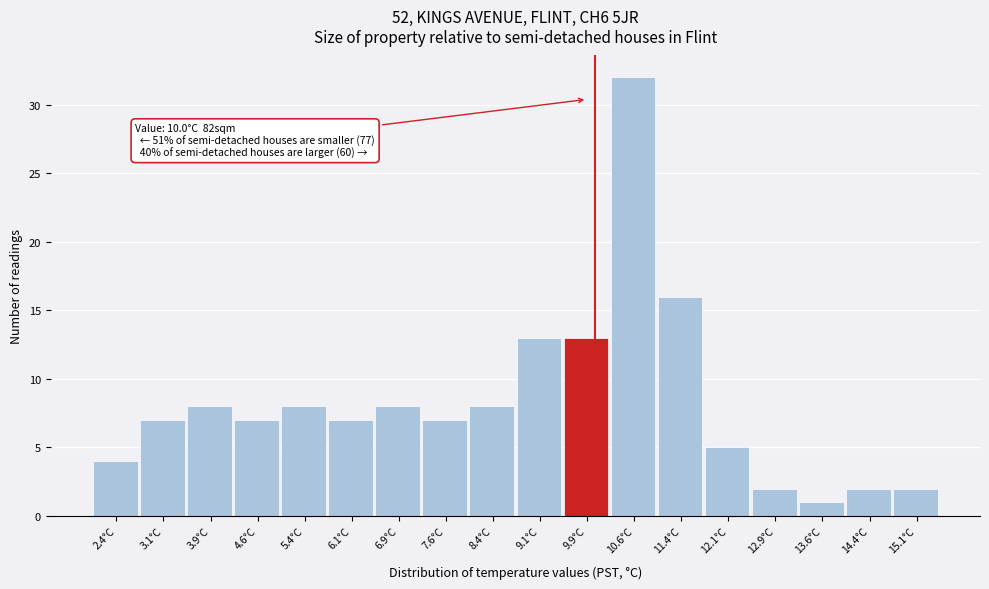

Over which range of the x-axis is the bar tallest?

10.25 to 11.00